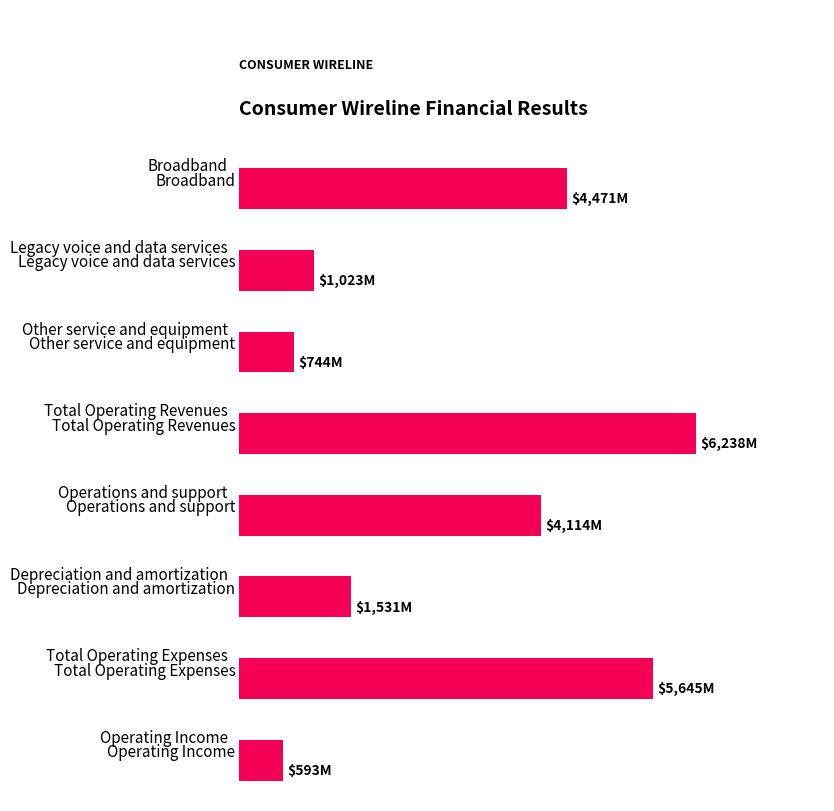

Does the chart contain any negative values?

No